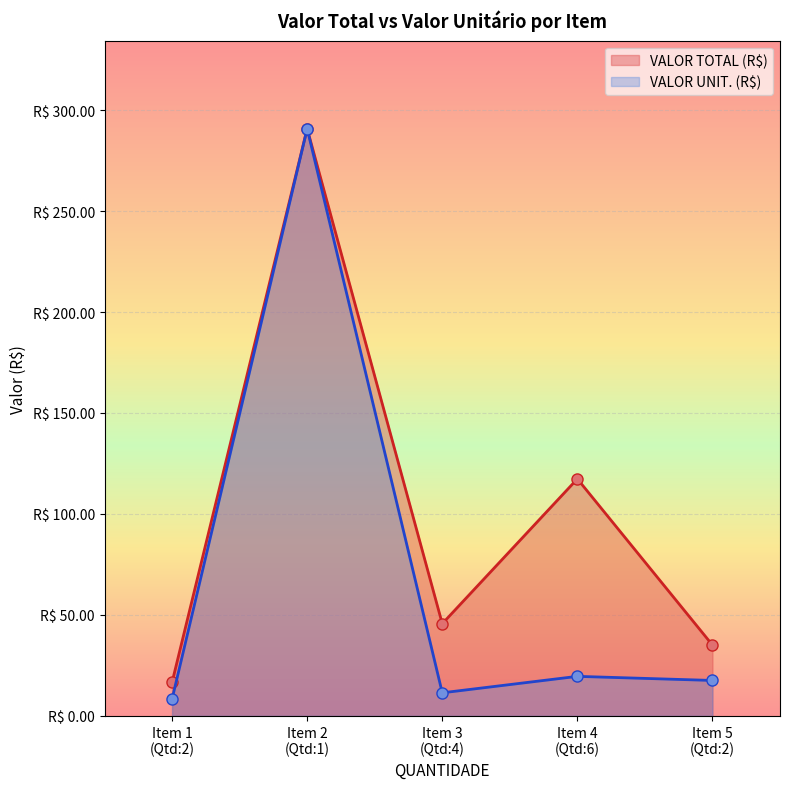

What is the maximum value shown in the chart?

290.8